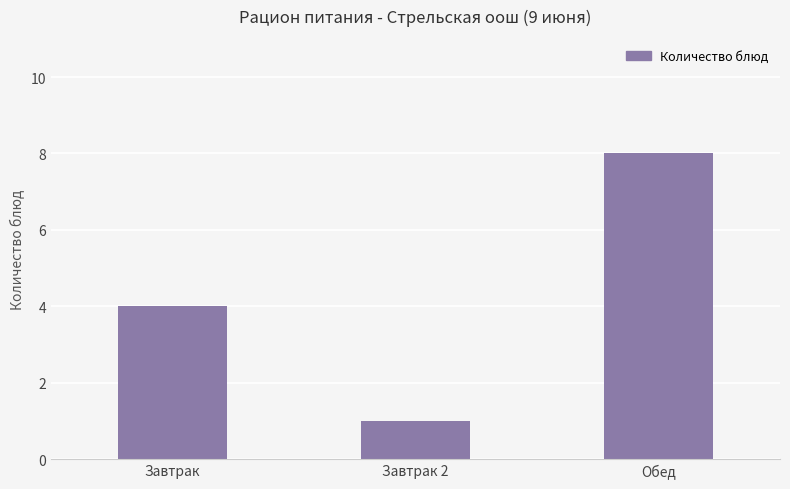

What is the change in value from Завтрак to Завтрак 2?

-3